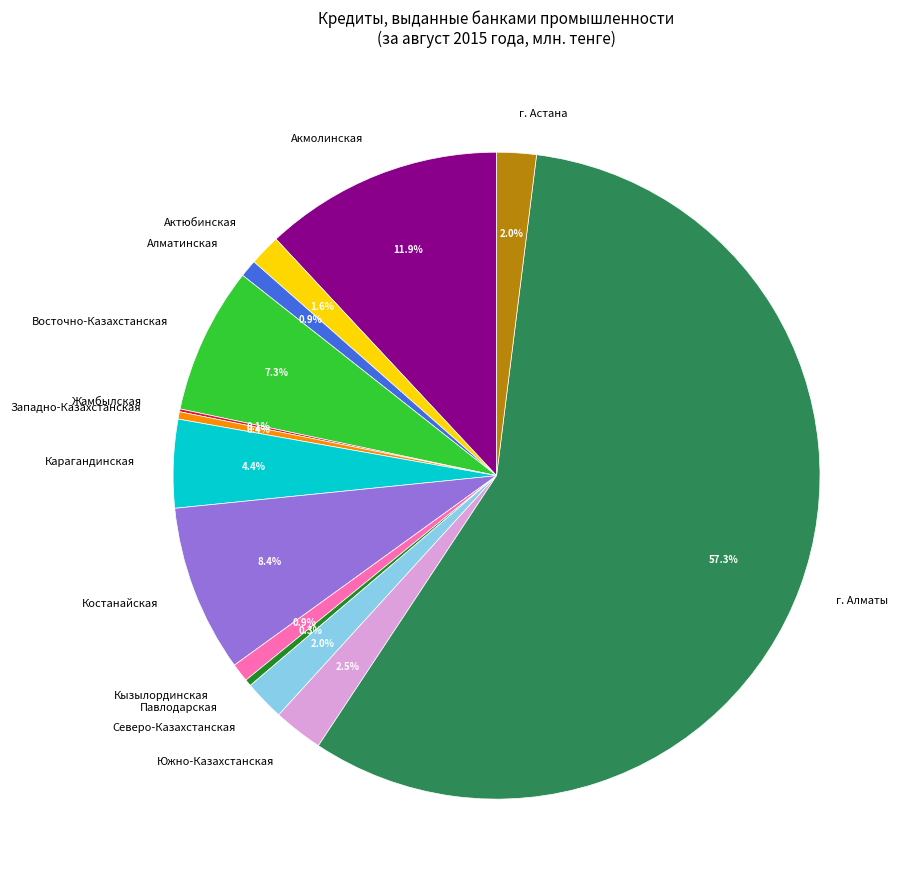

Which category has the biggest portion of the pie?

г. Алматы